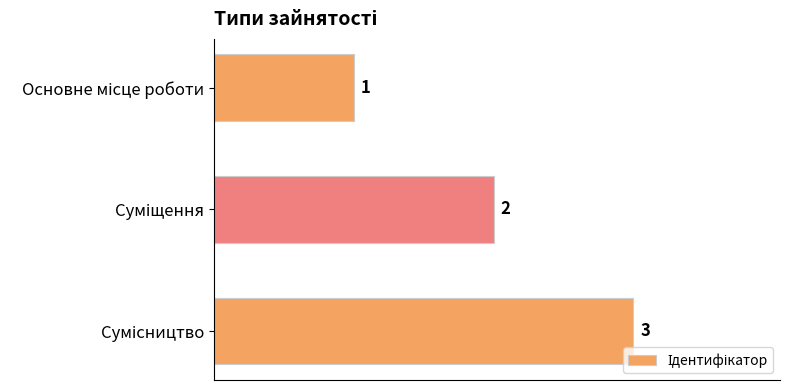

How many values are between 1 and 3?

3